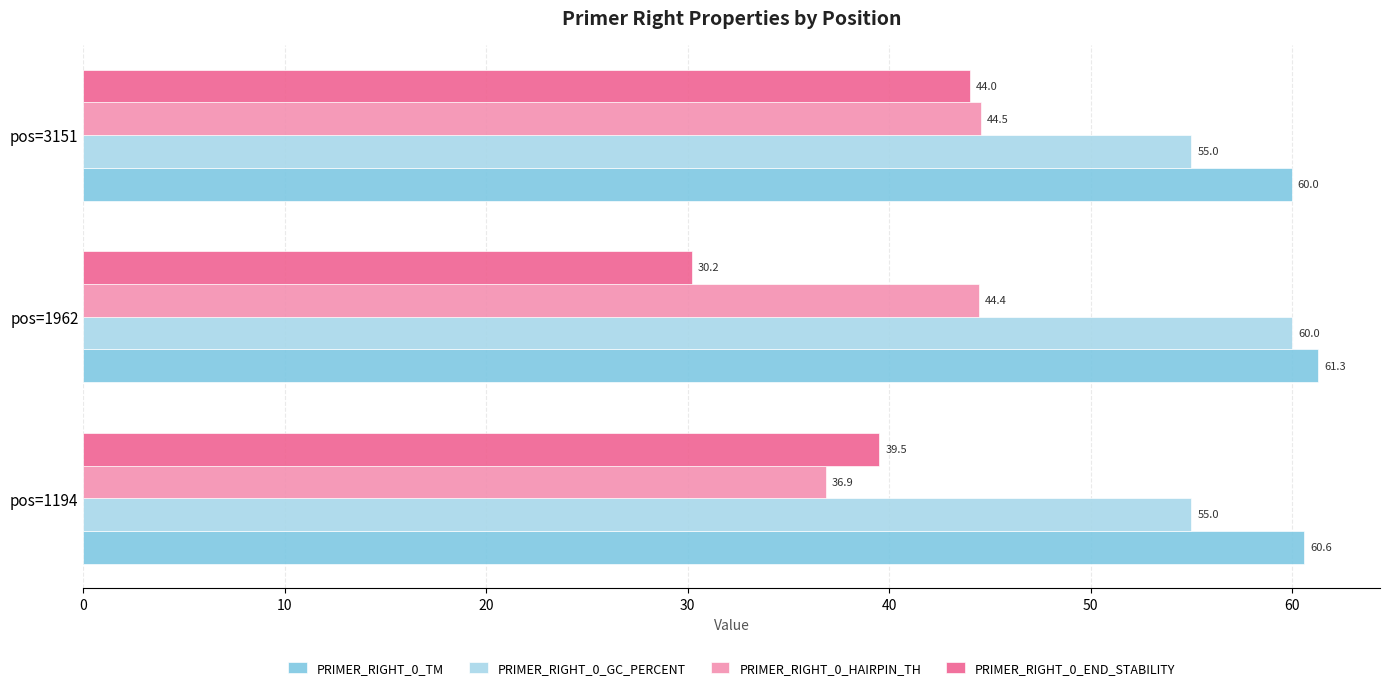

What are all the series names shown in the legend?

PRIMER_RIGHT_0_TM, PRIMER_RIGHT_0_GC_PERCENT, PRIMER_RIGHT_0_HAIRPIN_TH, PRIMER_RIGHT_0_END_STABILITY